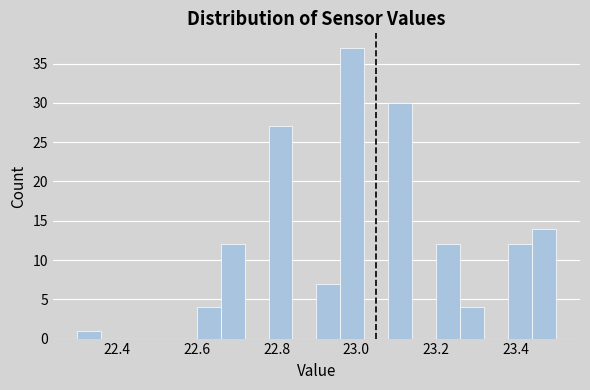

Around what value on the x-axis is the tallest bar? Give the approximate position of its centre, as read against the axis.

23.00